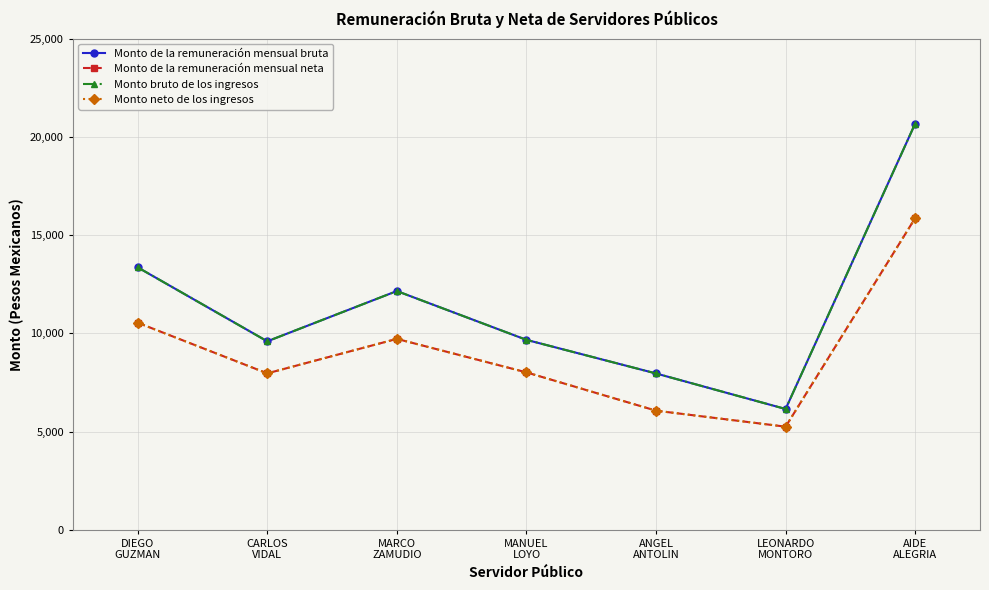

Is this an area chart (filled region under the line)?

No